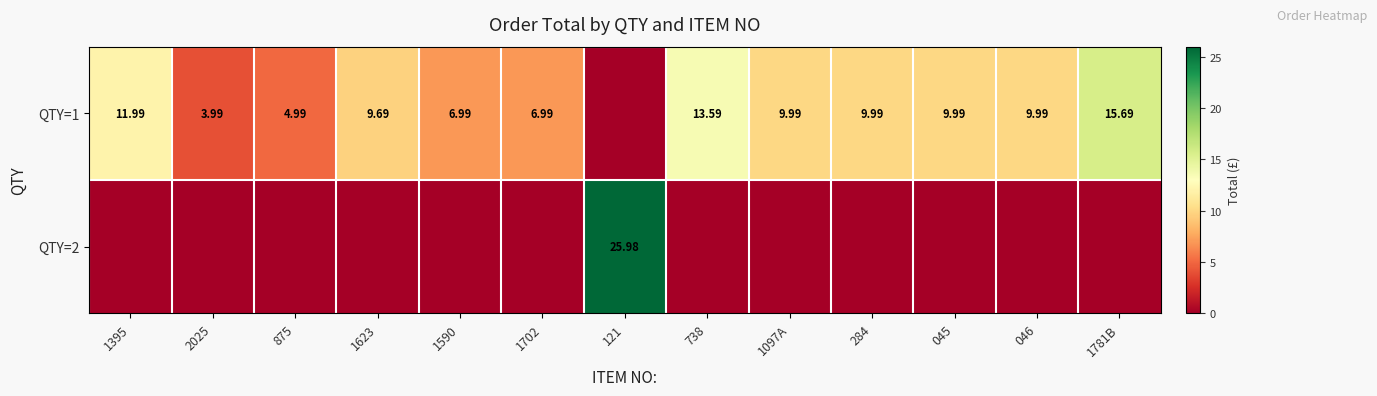

What is the difference between the maximum and second lowest values in the QTY=1 series?

11.7